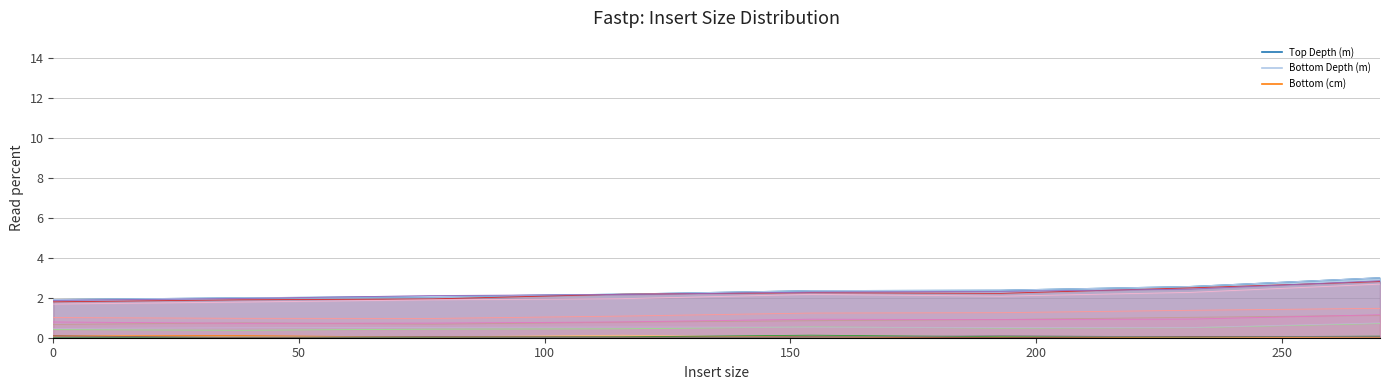

The Top Depth (m) series shows 1.2 at 0. True or false?

False